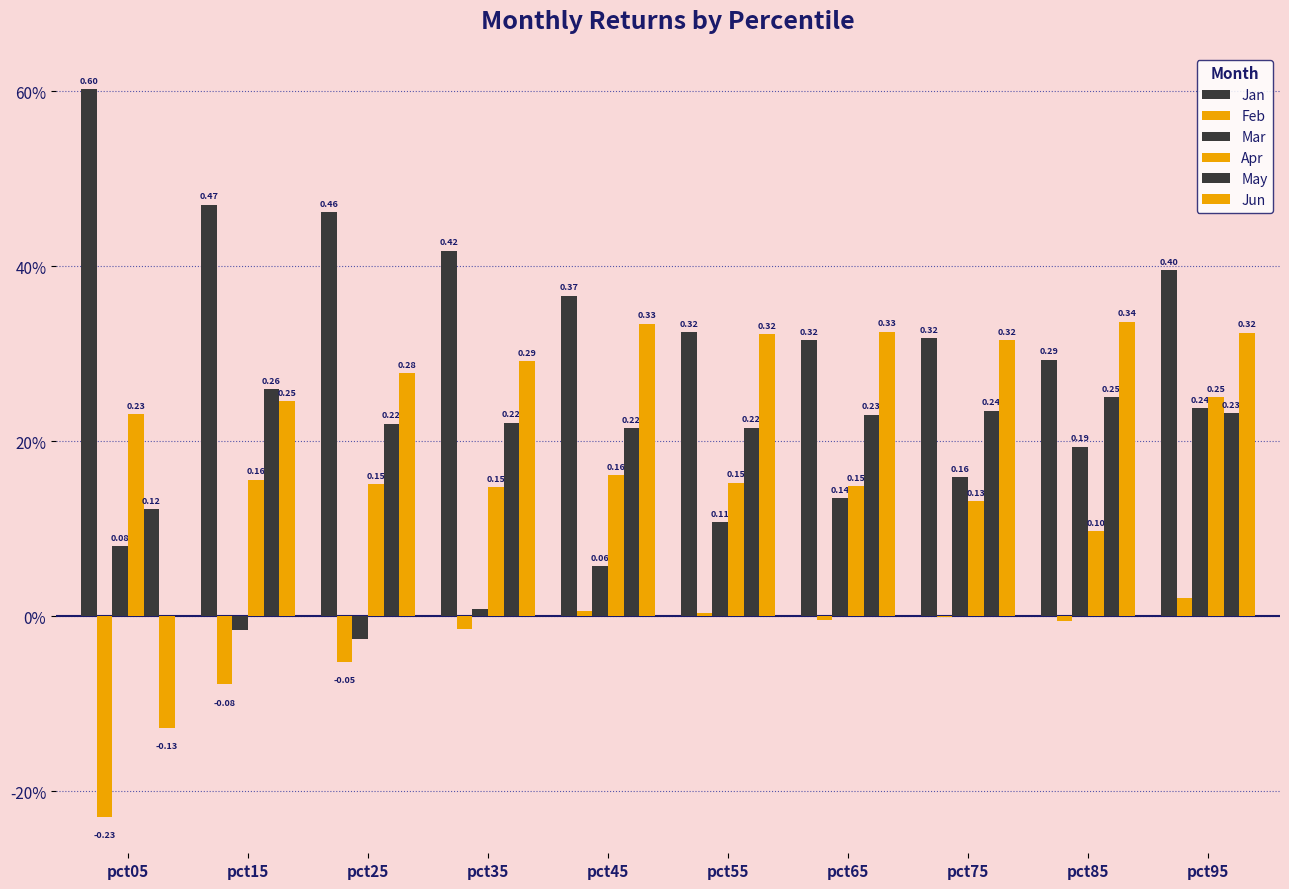

True or false: Jun has a value of 0.3 at pct75.

True